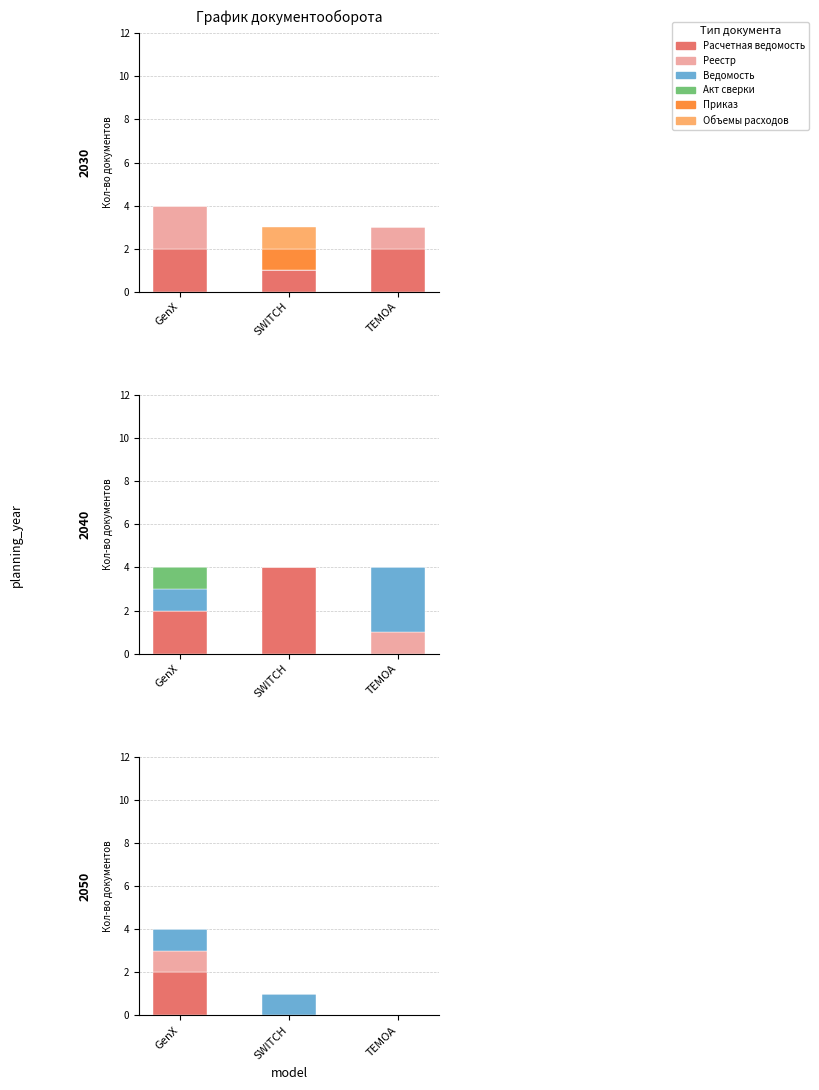

Rank the series at GenX from lowest to highest value.

Акт сверки, Приказ, Объемы расходов, Реестр, Ведомость, Расчетная ведомость